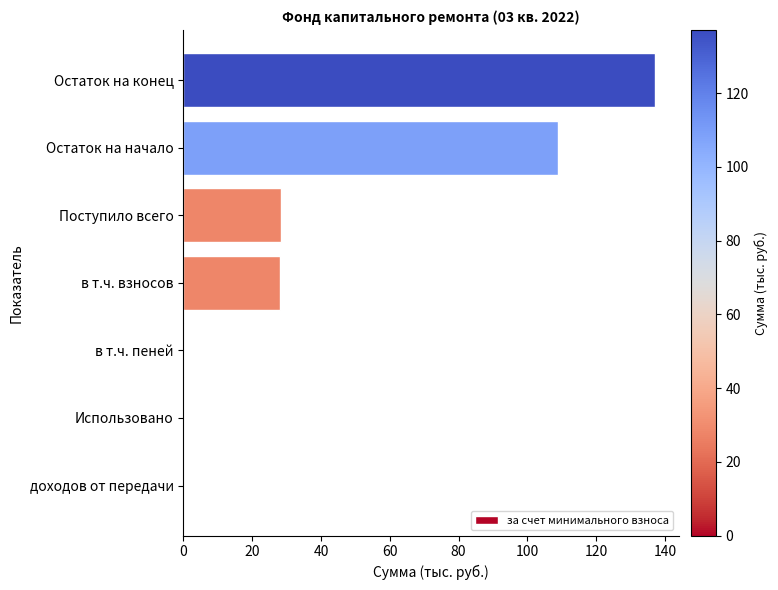

What value does the data have at Остаток на конец?

137.1